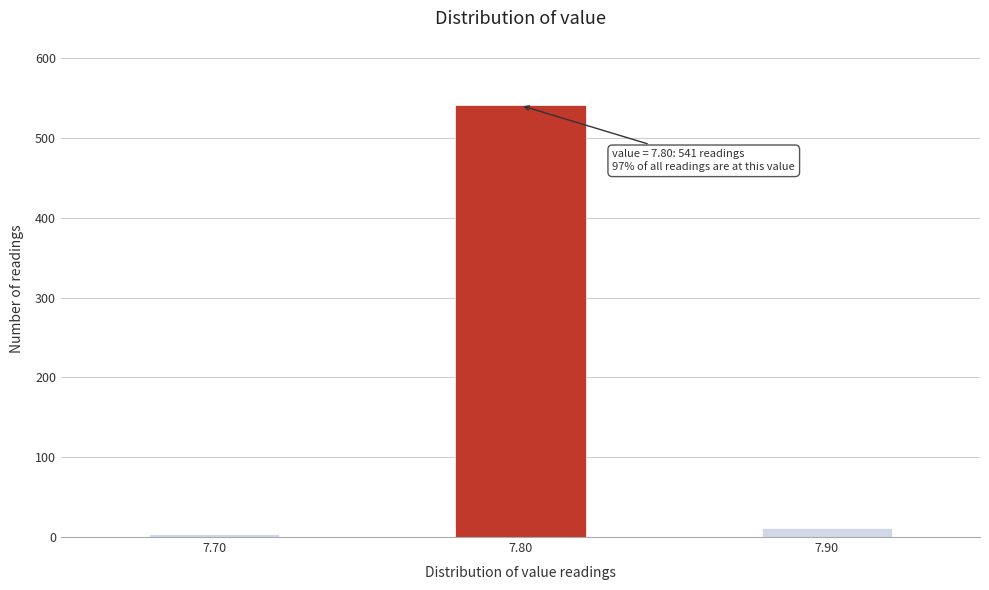

Reading left to right, list all the values displayed in this chart.

7.70=4	7.80=541	7.90=11